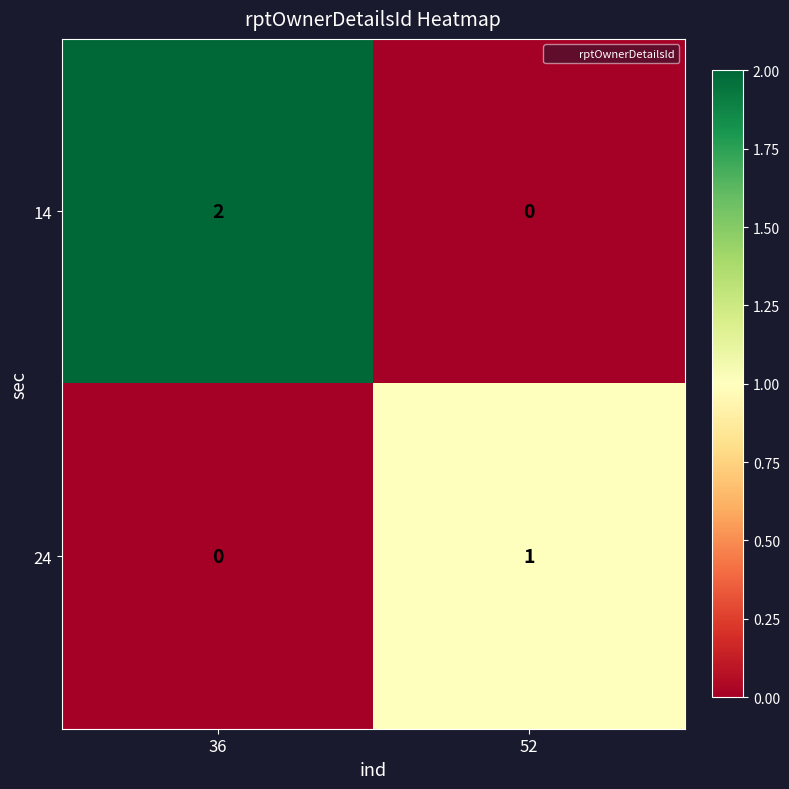

At how many categories does at least one series exceed 0?

2